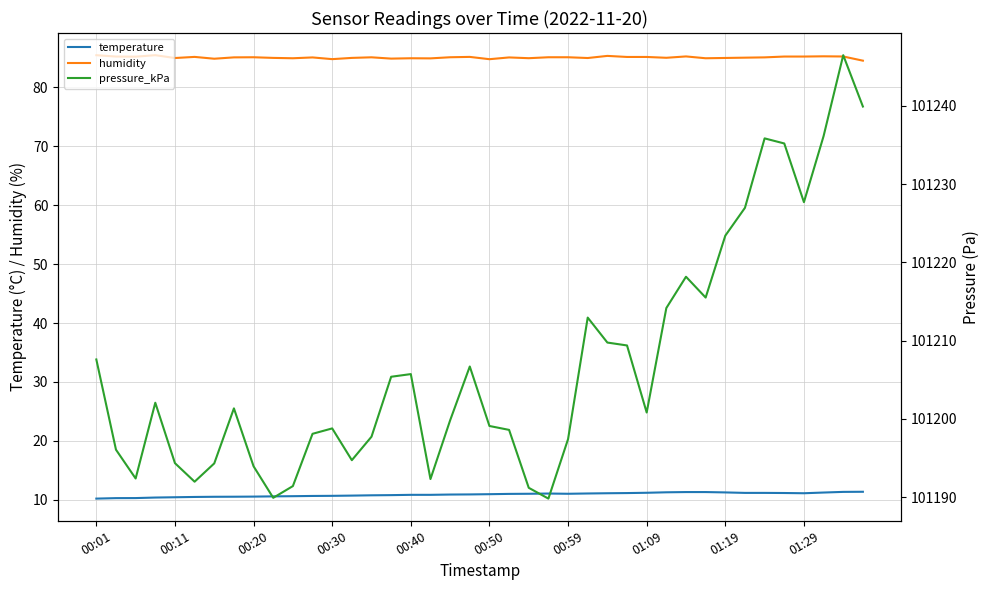

What is the difference between the maximum and second lowest values in the temperature series?

1.1